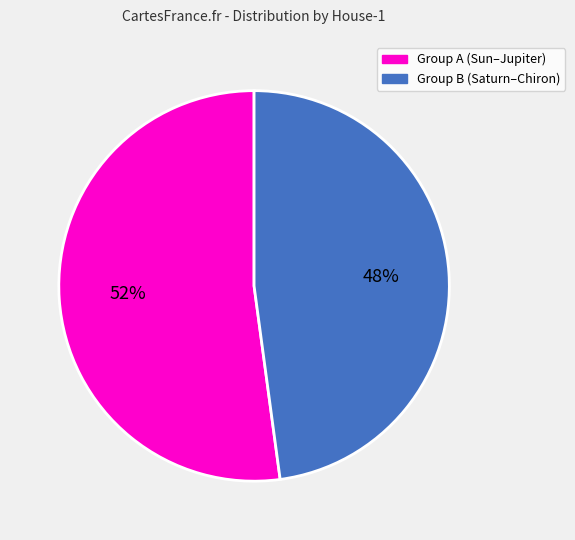

To the nearest percent, what is the difference between the largest and smallest slice percentages?

4%